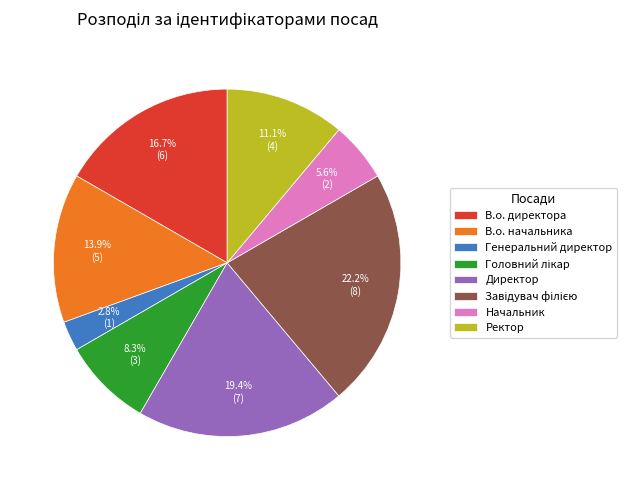

Count the number of slices in the pie.

8